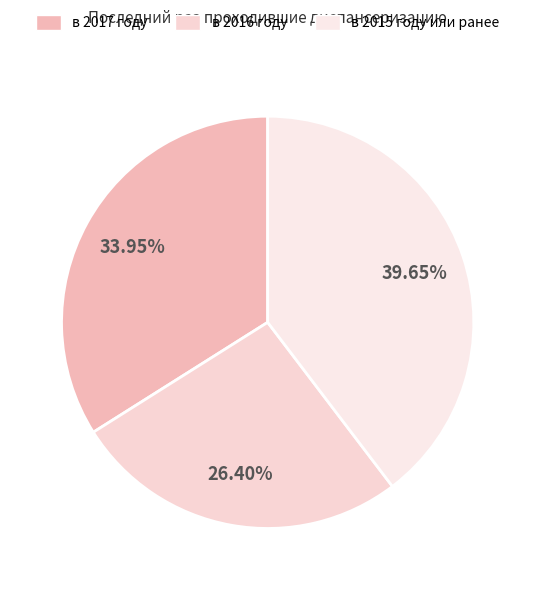

What is the change in value from в 2017 году to в 2015 году или ранее?

+5.7